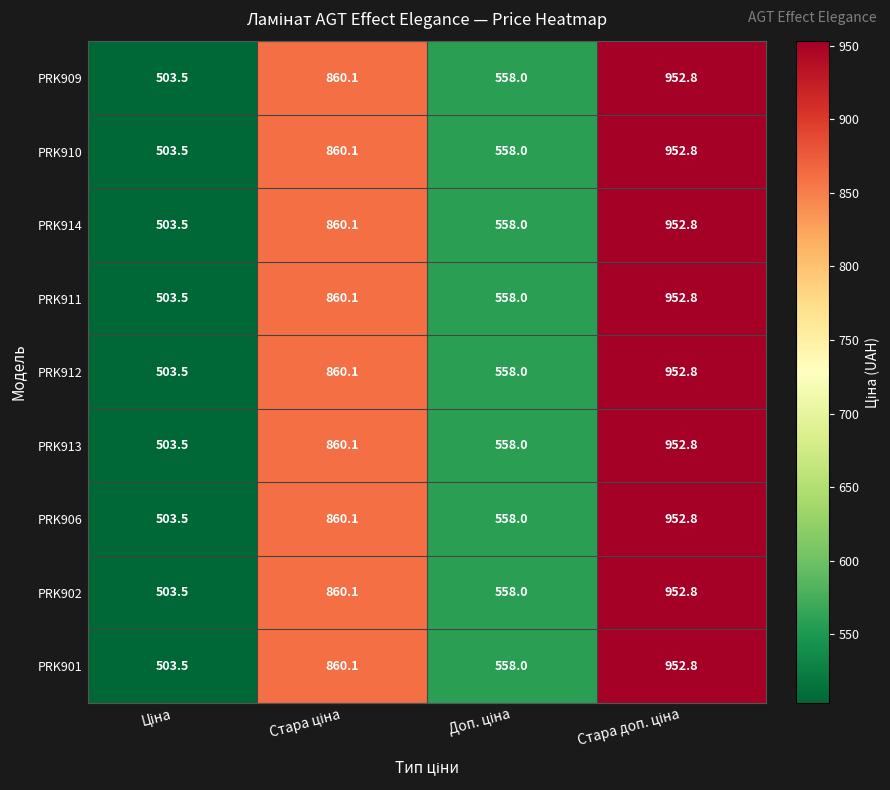

What is the difference between the second highest and second lowest values in the PRK910 series?

302.1